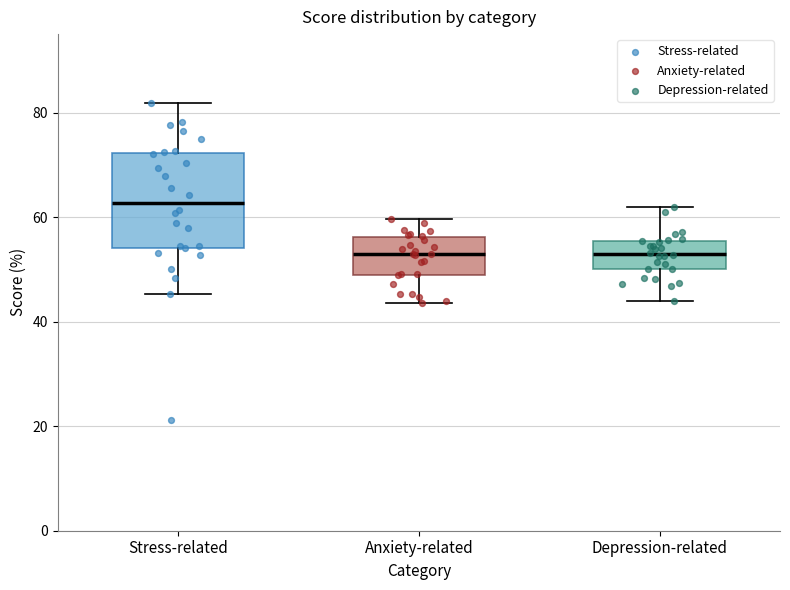

Where does the median line of the box for Depression-related sit on the y-axis? The values are not printed on the chart, so give them approximately, as read against the axis.

52